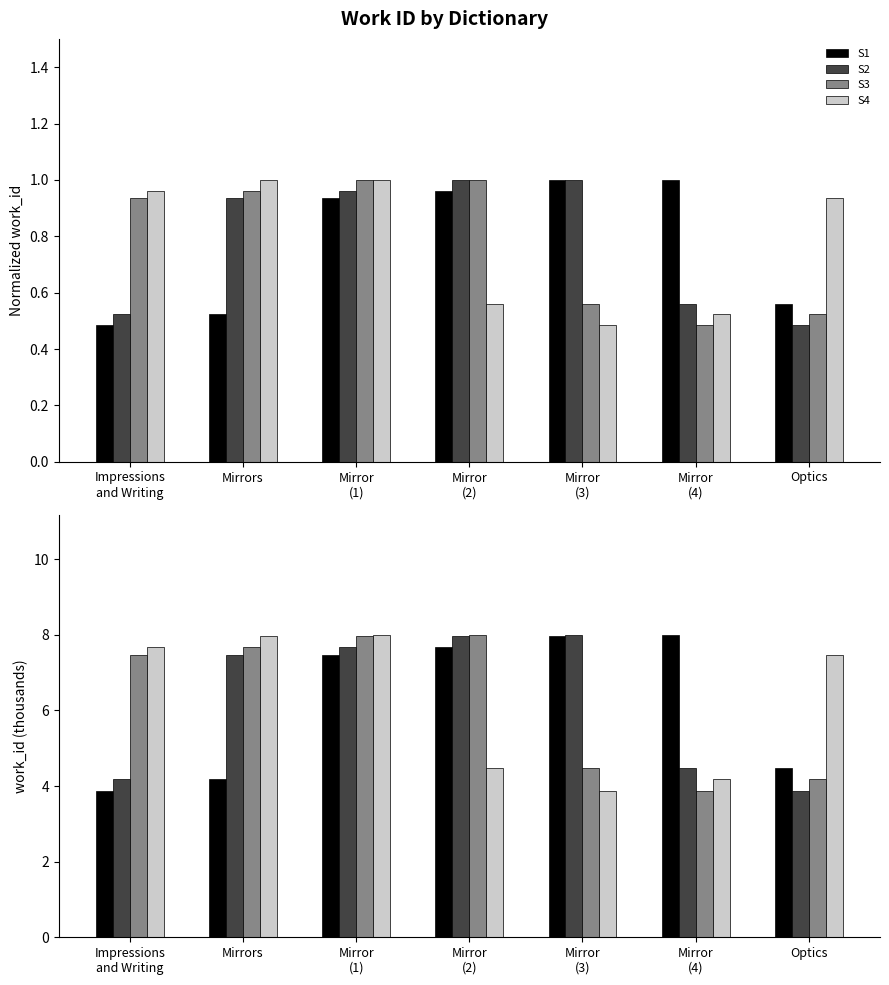

Reading right to left, transcribe all the data shown in this chart.

S1: Optics=4.5	Mirror
(4)=8.0	Mirror
(3)=8.0	Mirror
(2)=7.7	Mirror
(1)=7.5	Mirrors=4.2	Impressions
and Writing=3.9
S2: Optics=3.9	Mirror
(4)=4.5	Mirror
(3)=8.0	Mirror
(2)=8.0	Mirror
(1)=7.7	Mirrors=7.5	Impressions
and Writing=4.2
S3: Optics=4.2	Mirror
(4)=3.9	Mirror
(3)=4.5	Mirror
(2)=8.0	Mirror
(1)=8.0	Mirrors=7.7	Impressions
and Writing=7.5
S4: Optics=7.5	Mirror
(4)=4.2	Mirror
(3)=3.9	Mirror
(2)=4.5	Mirror
(1)=8.0	Mirrors=8.0	Impressions
and Writing=7.7